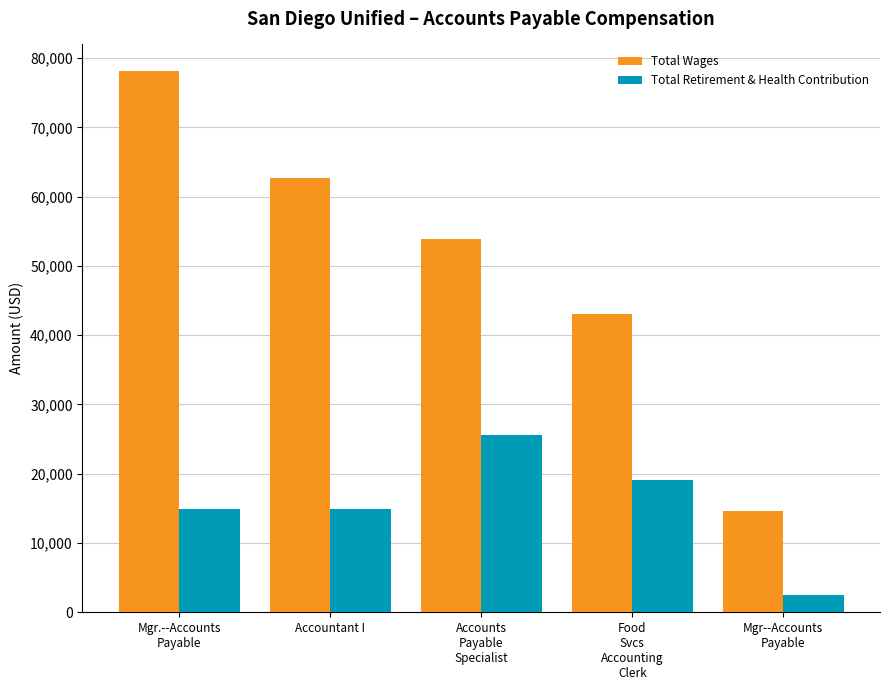

At how many categories does at least one series exceed 6940?

5